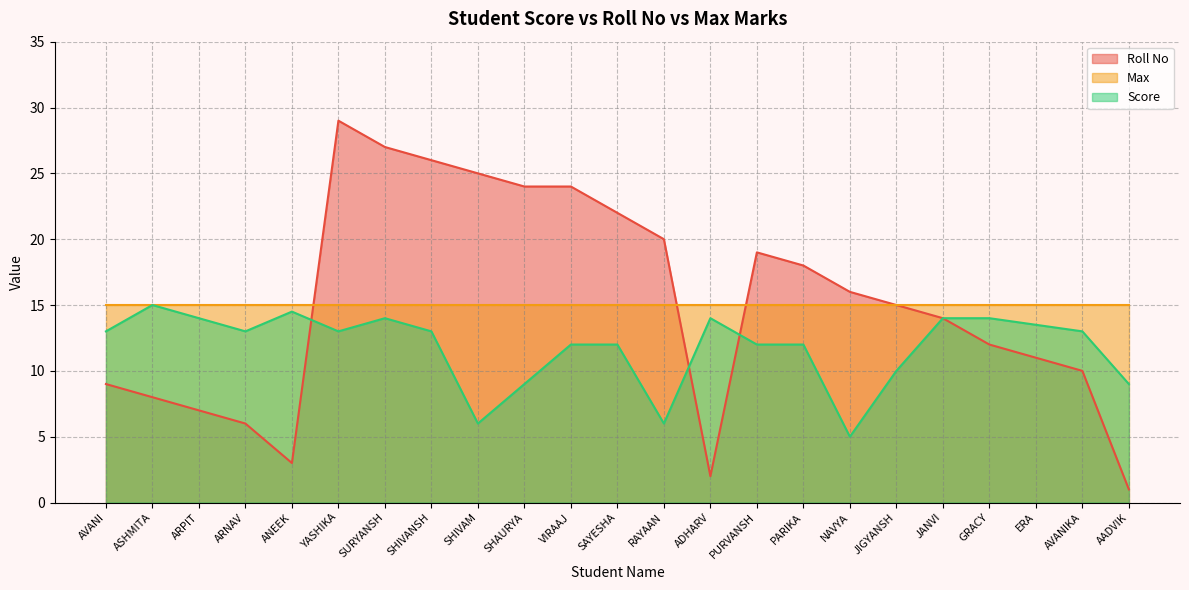

What is the greatest value displayed?

29.0